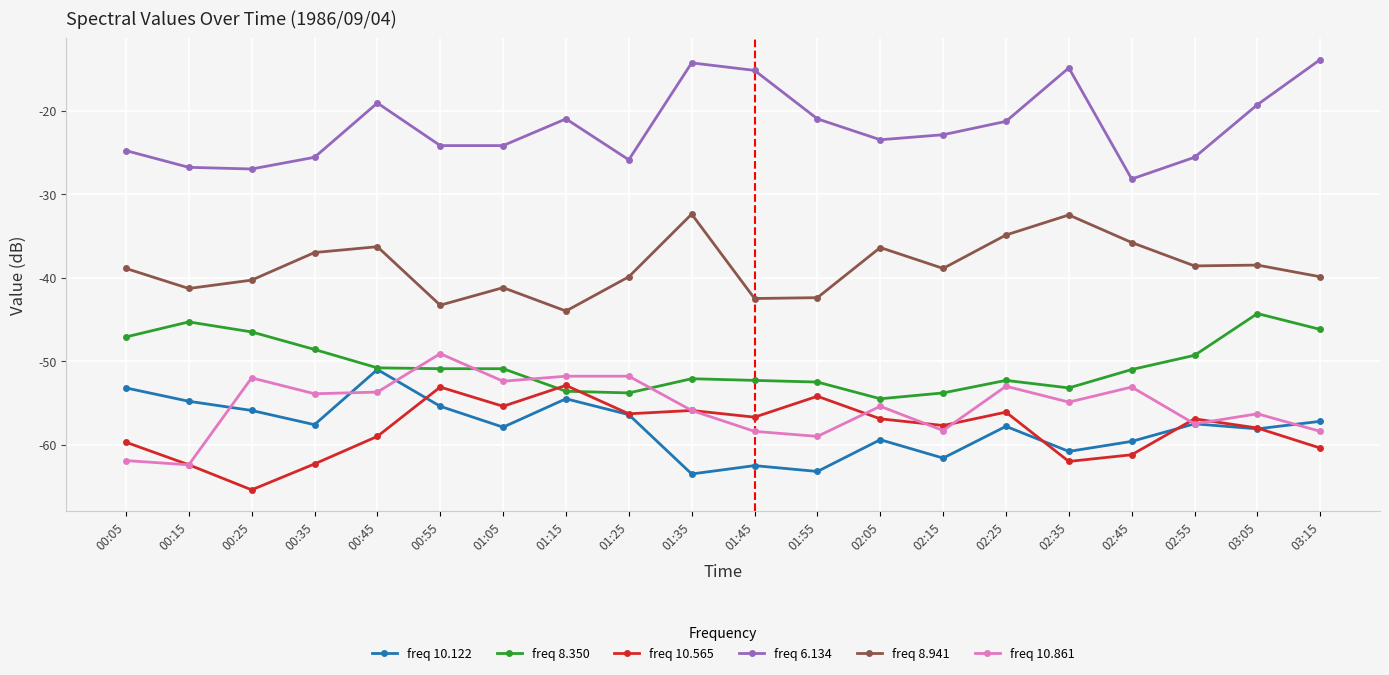

True or false: freq 8.350 has more than 2 points higher than both neighbors.

True